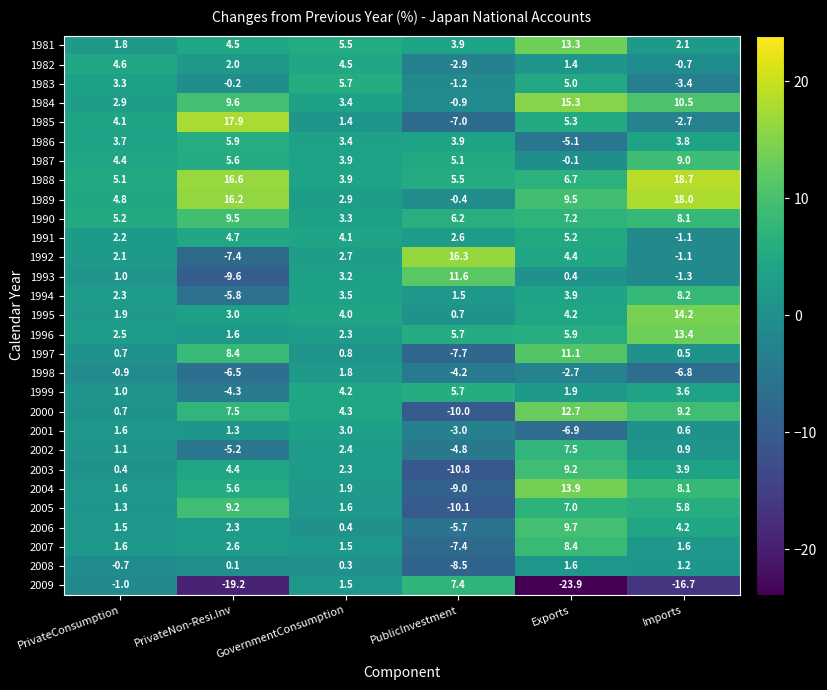

Between Exports and Imports, which series saw the biggest shift?

1988